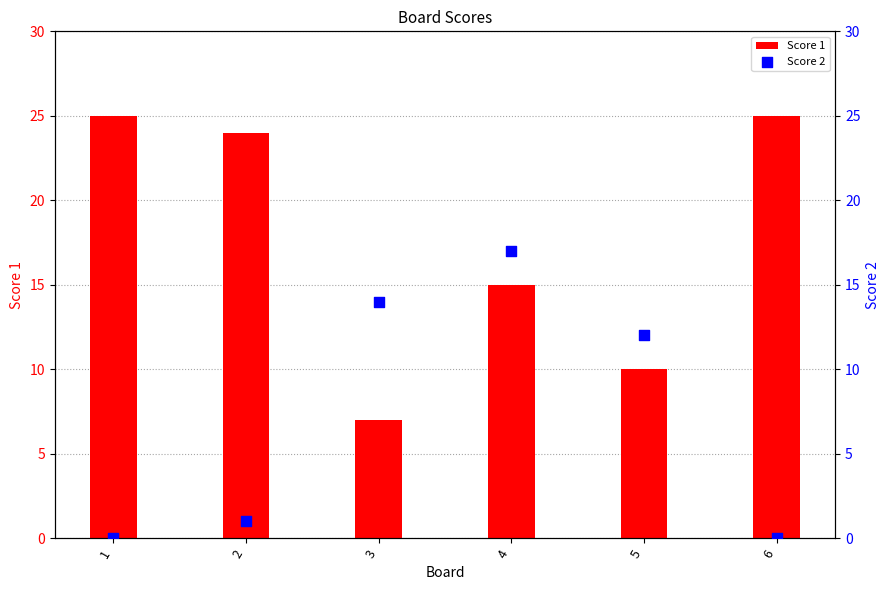

Which series contains the highest Y value?

Score 1